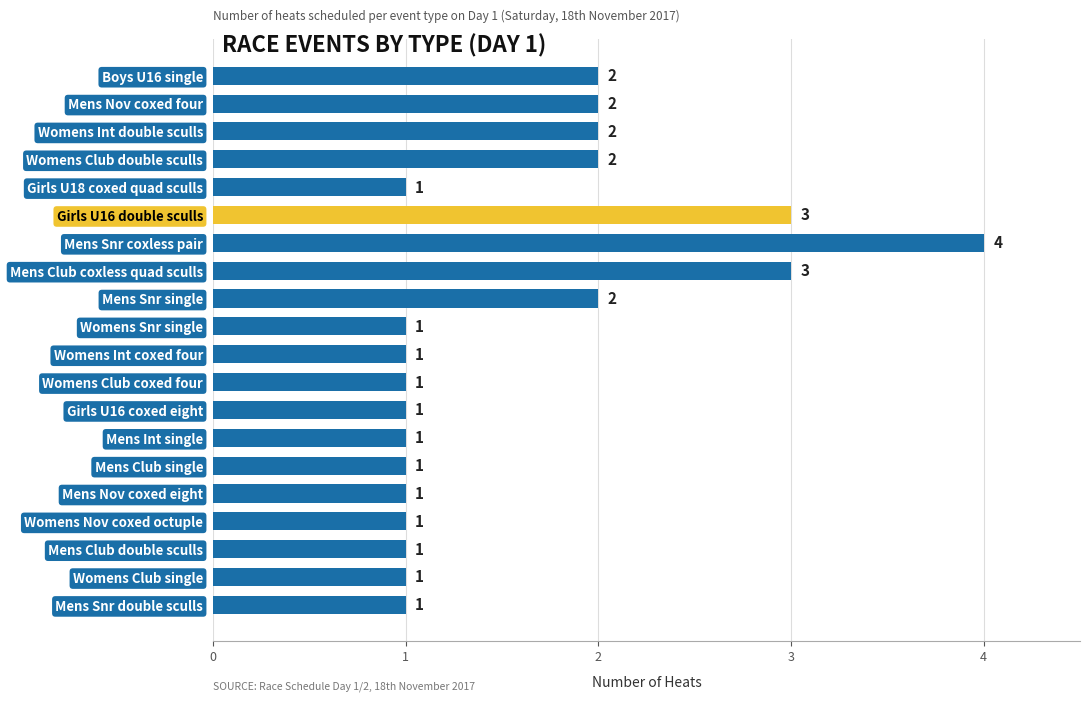

Which has a higher value, Womens Club single or Mens Nov coxed four?

Mens Nov coxed four